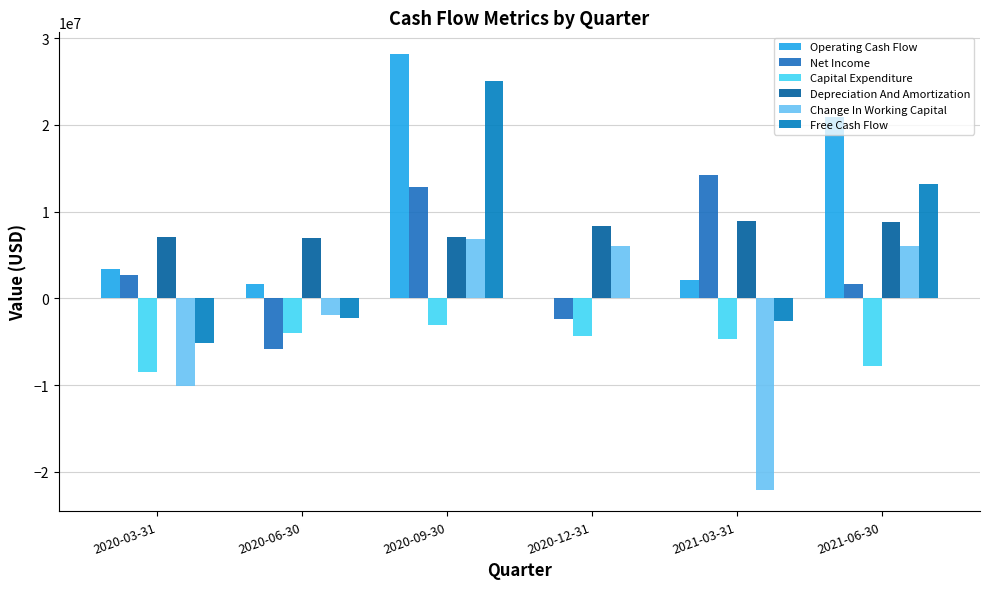

Which label corresponds to the largest value in the chart?

2020-09-30